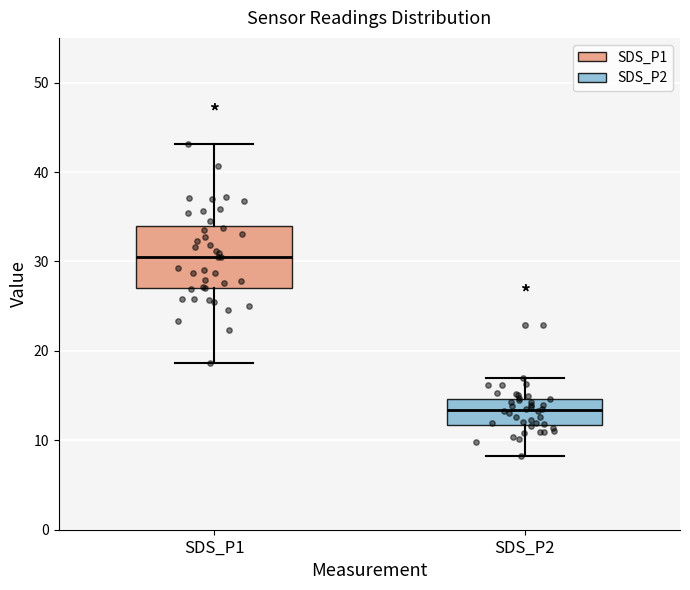

Reading left to right, read every box against the y-axis: the position of its median line, the range the box covers, and the ends of its whiskers. The values are not printed on the chart, so give them approximately, as read against the axis.

SDS_P1: median 30, box 27 to 34, whiskers 19 to 43
SDS_P2: median 13, box 12 to 15, whiskers 8 to 17